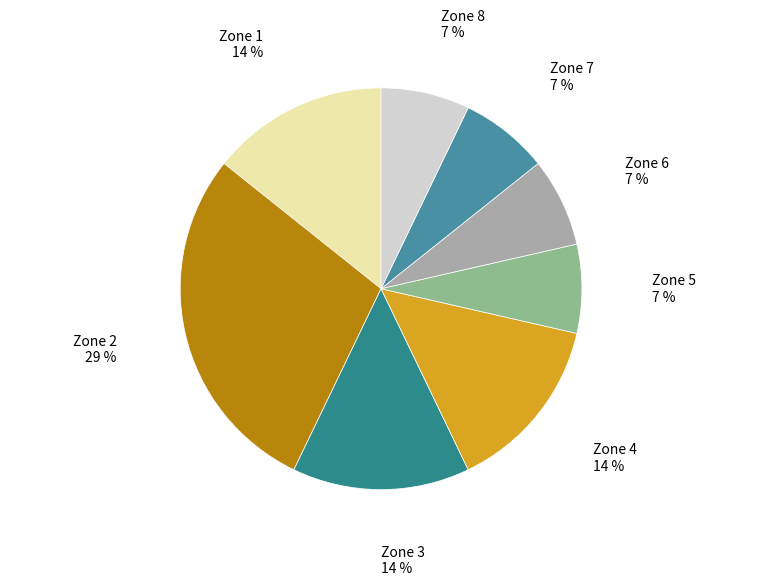

What is the largest slice in the pie chart?

Zone 2